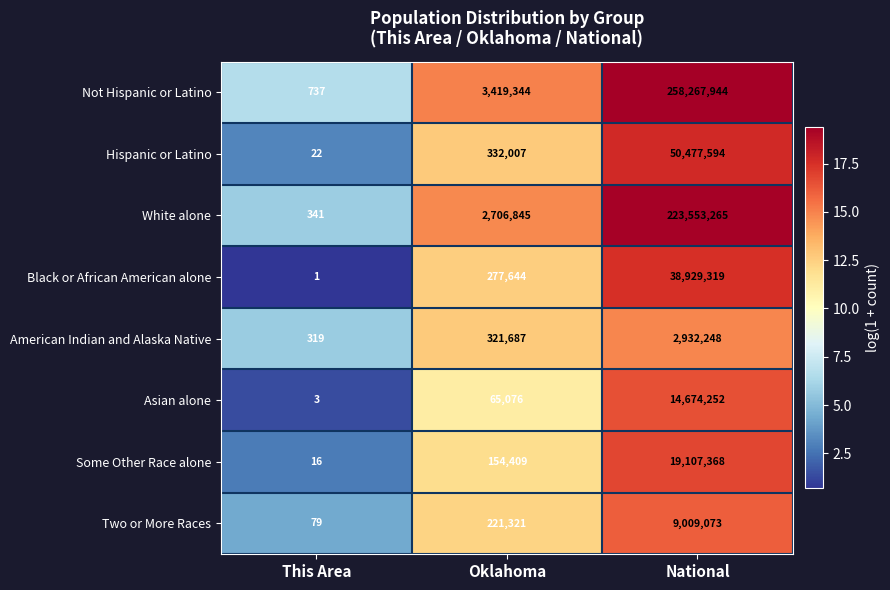

At which category does the chart reach its minimum across all series?

This Area